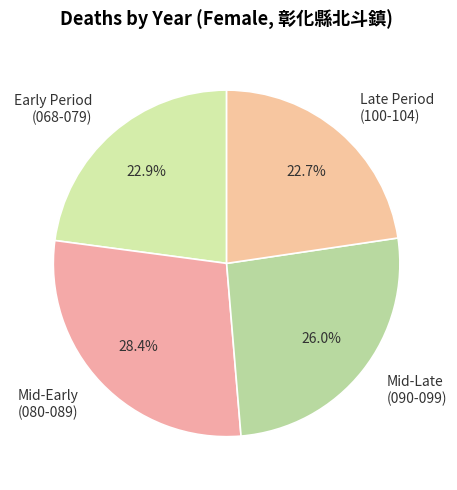

Which has a higher value, Mid-Early (080-089) or Mid-Late (090-099)?

Mid-Early (080-089)